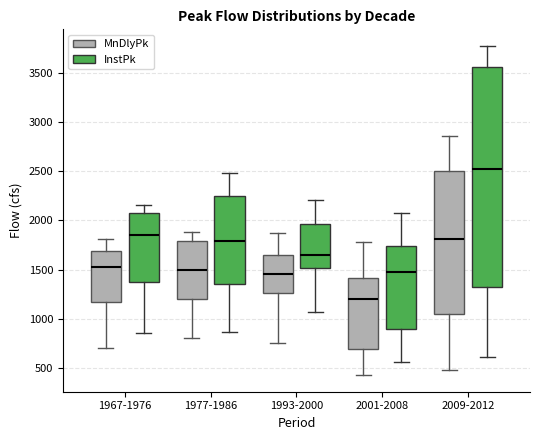

Reading left to right, transcribe this box plot: for each box, give where its median line is, the range the box spans, and where its two whiskers end, as read against the y-axis. The values are not printed on the chart, so give them approximately, as read against the axis.

1967-1976 (MnDlyPk): median 1550, box 1150 to 1700, whiskers 700 to 1800
1967-1976 (InstPk): median 1850, box 1400 to 2100, whiskers 850 to 2150
1977-1986 (MnDlyPk): median 1500, box 1200 to 1800, whiskers 800 to 1900
1977-1986 (InstPk): median 1800, box 1350 to 2250, whiskers 850 to 2500
1993-2000 (MnDlyPk): median 1450, box 1250 to 1650, whiskers 750 to 1850
1993-2000 (InstPk): median 1650, box 1500 to 1950, whiskers 1050 to 2200
2001-2008 (MnDlyPk): median 1200, box 700 to 1400, whiskers 400 to 1800
2001-2008 (InstPk): median 1500, box 900 to 1750, whiskers 550 to 2100
2009-2012 (MnDlyPk): median 1800, box 1050 to 2500, whiskers 450 to 2850
2009-2012 (InstPk): median 2550, box 1300 to 3550, whiskers 600 to 3800